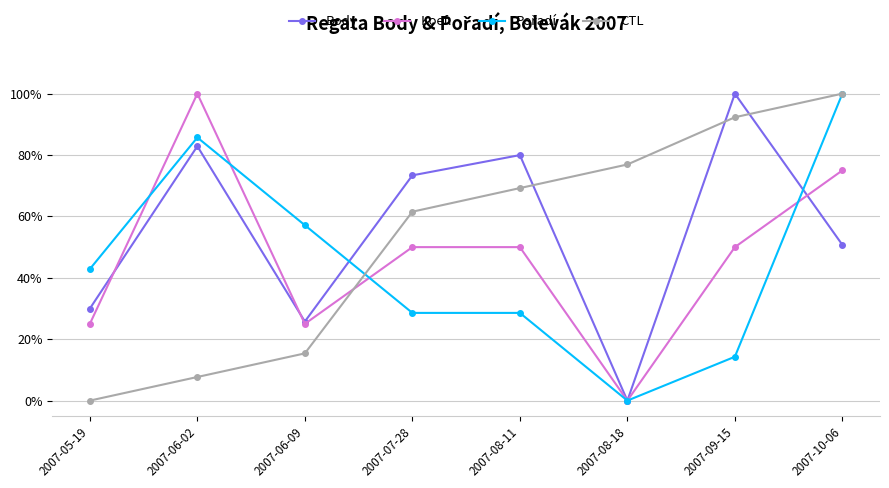

What is the total value across all series at 2007-07-28?

2.1